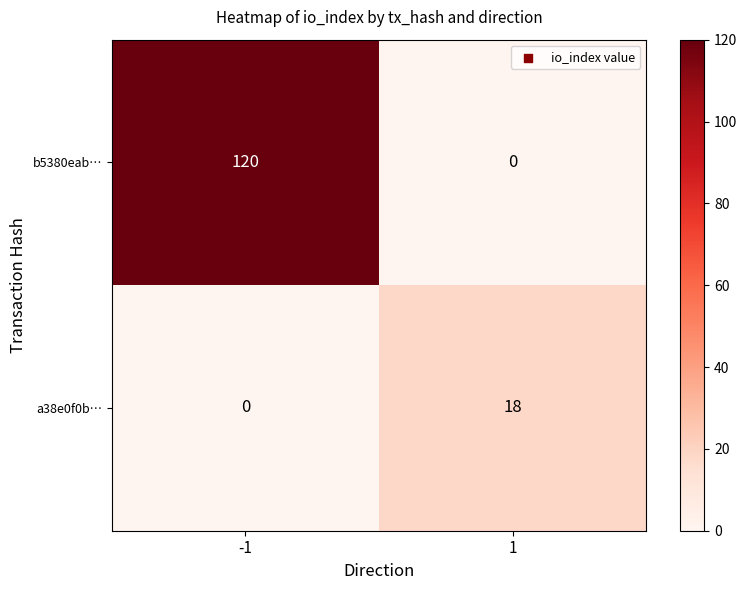

What is the spread (max minus min) of values at 1?

18